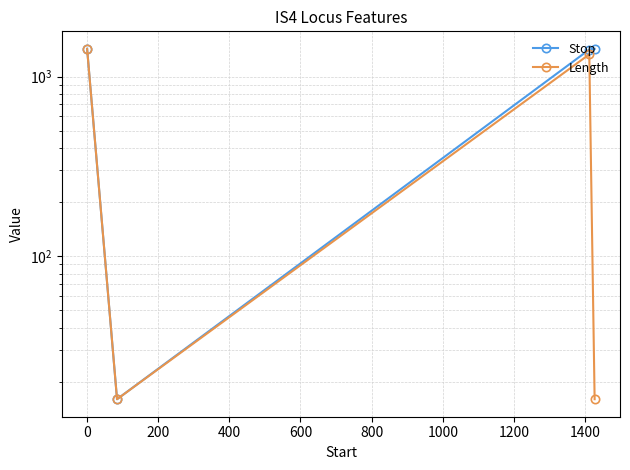

What is the average value of the Length series?

697